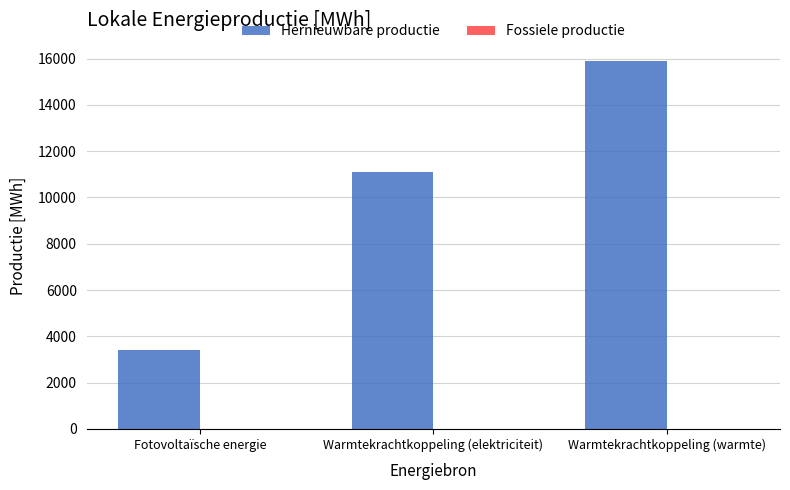

What is the greatest value displayed?

15892.5